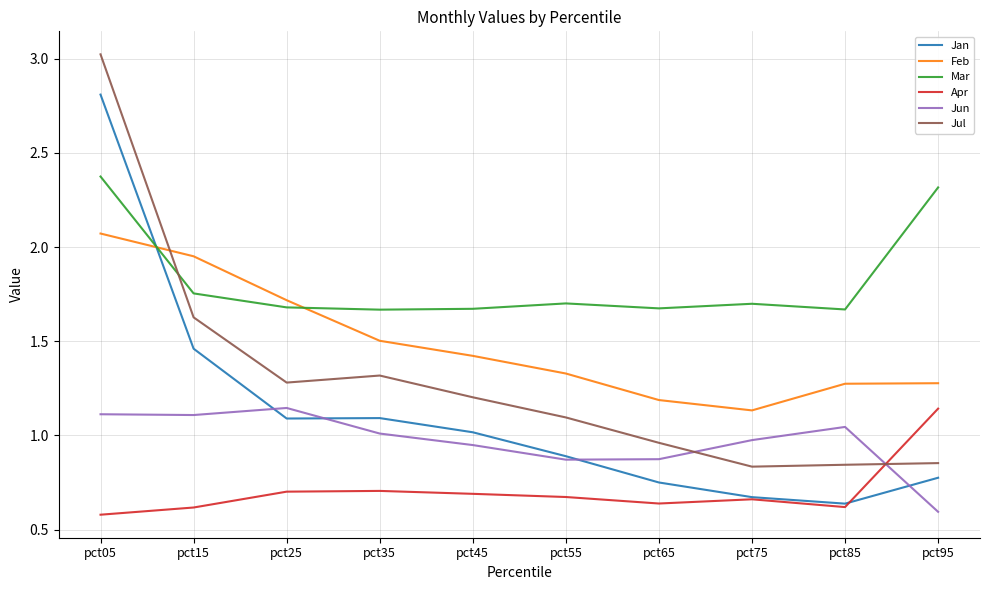

How many series are shown in this chart?

6